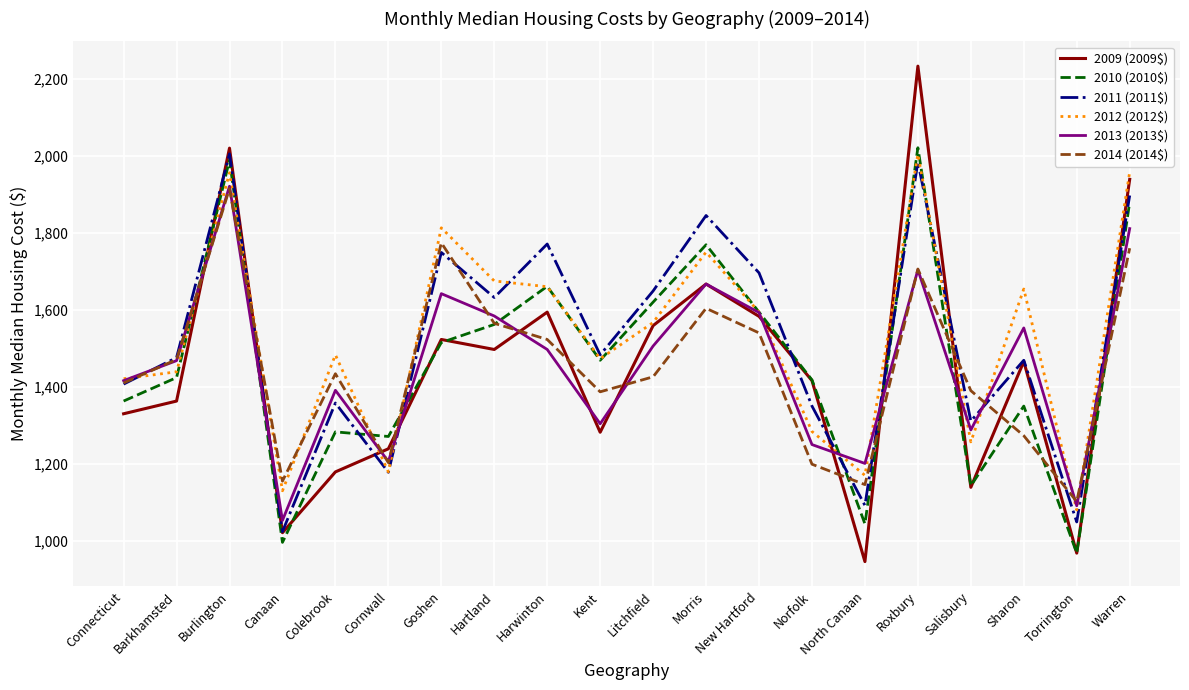

At which category does 2013 (2013$) reach its first local valley?

Canaan